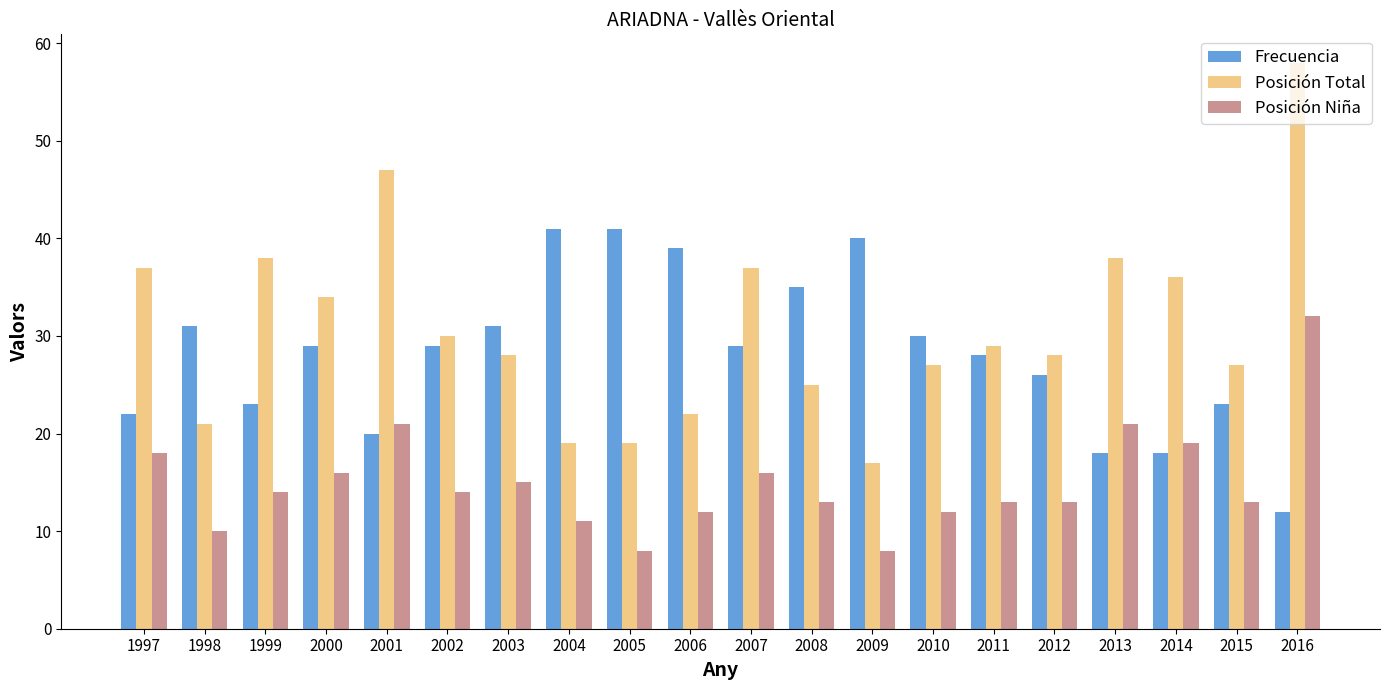

What is the difference between the Posición Total values at 2009 and 2002?

13